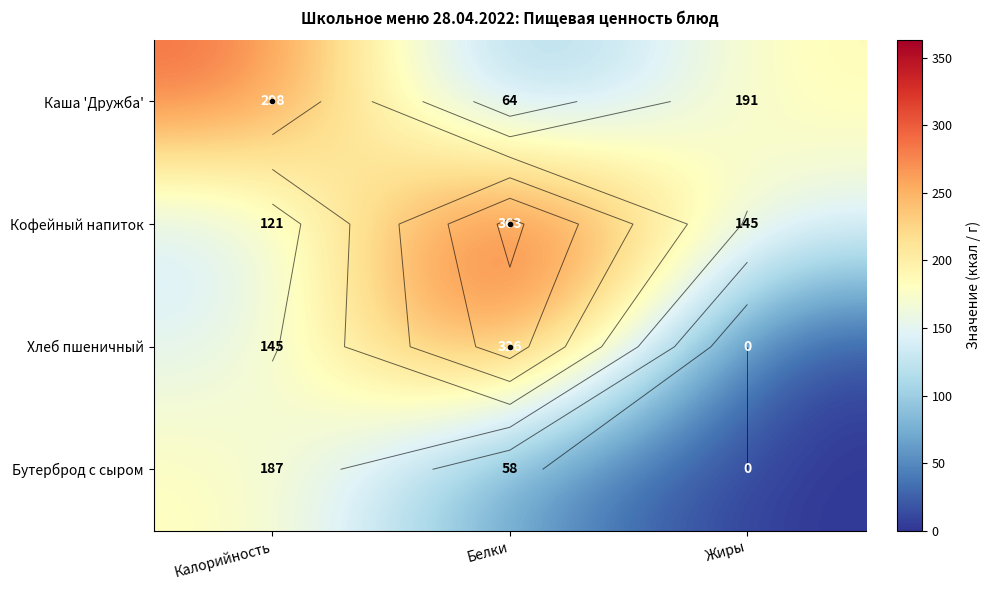

Which series has the largest total across all categories?

Кофейный напиток